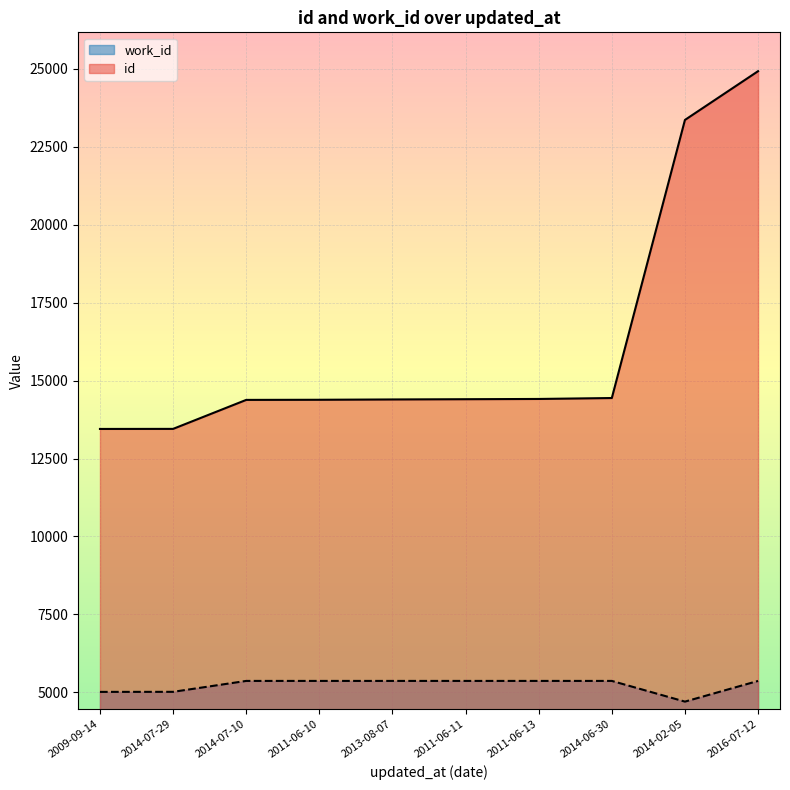

What is the sum of the id values at 2016-07-12 and 2011-06-10?

39314